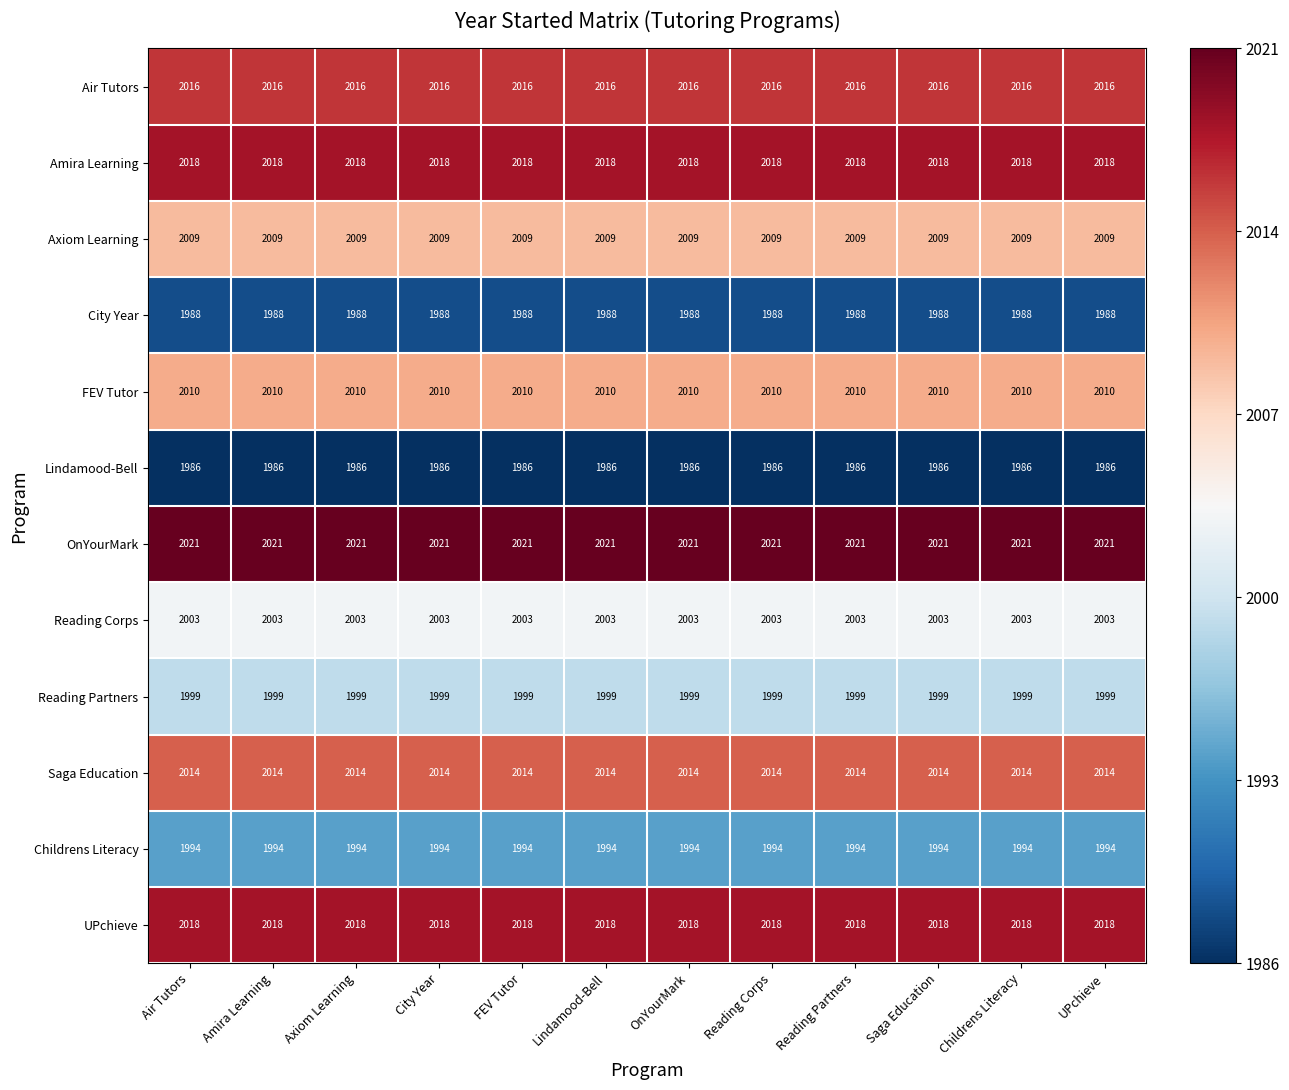

What is the sum of the Amira Learning values at Childrens Literacy and Saga Education?

4036